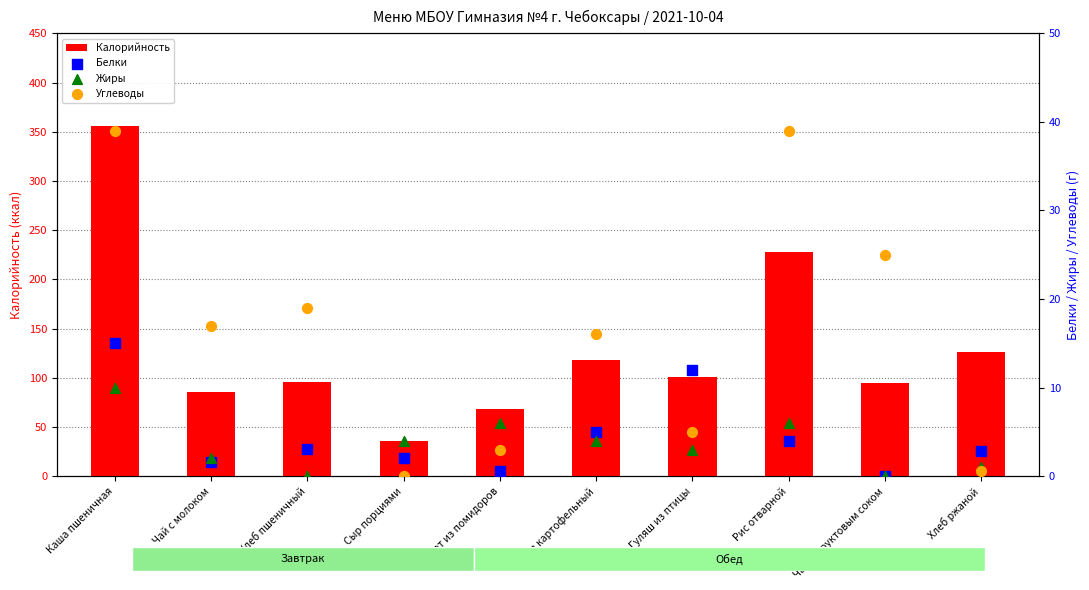

Which series has the largest total across all categories?

Калорийность